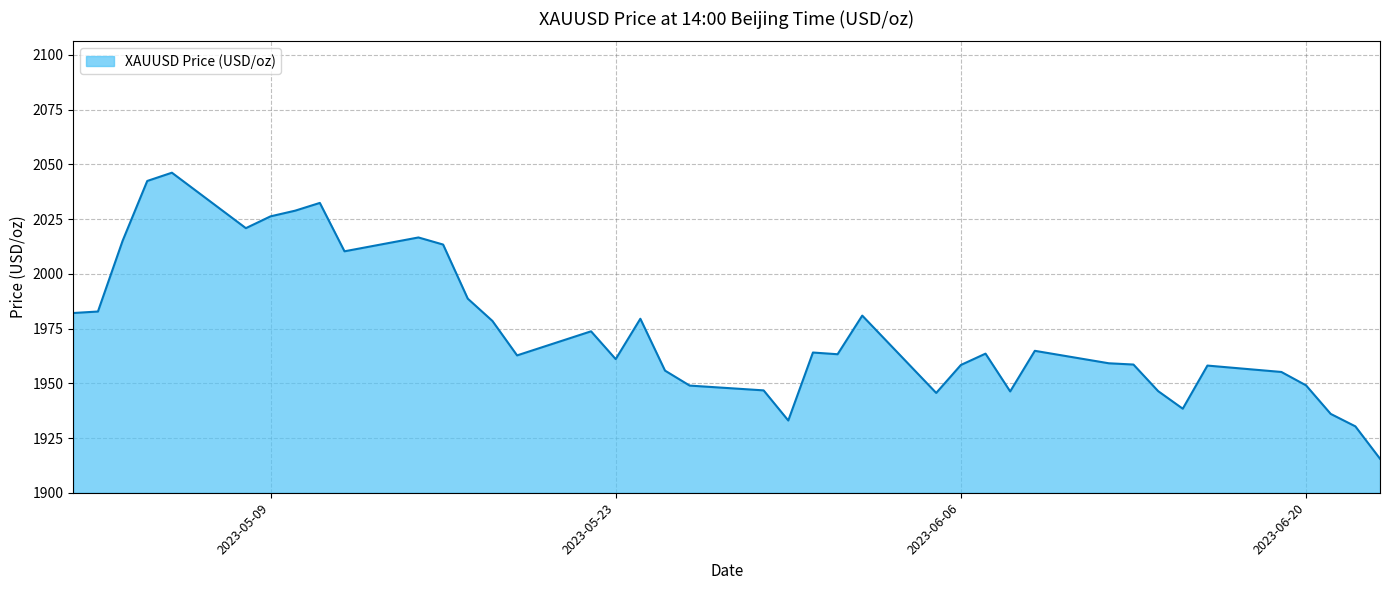

What is the minimum value shown in the chart?

1915.5